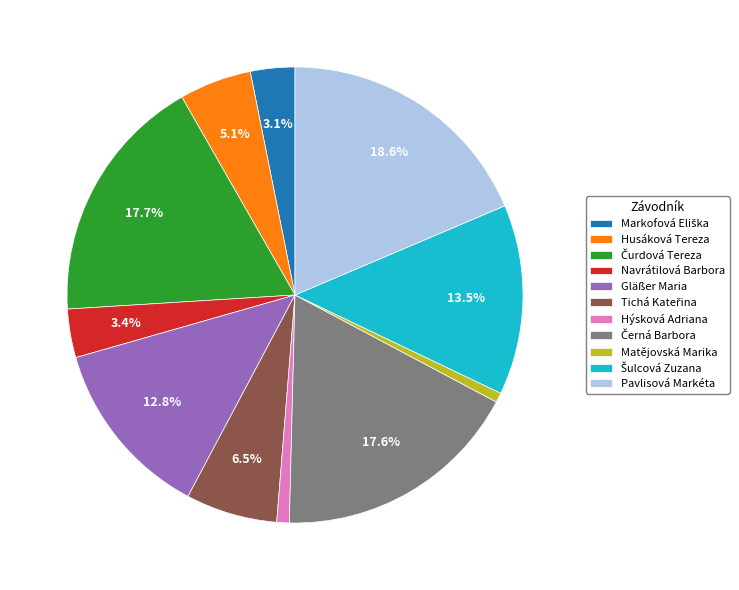

What portion of the pie excludes Pavlisová Markéta?

81.4%